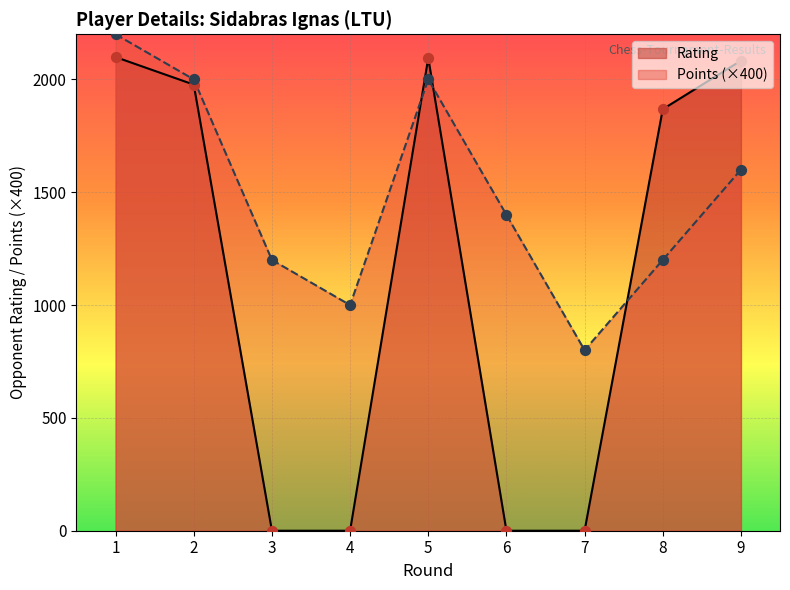

What are all the series names shown in the legend?

Rating, Points (×400)